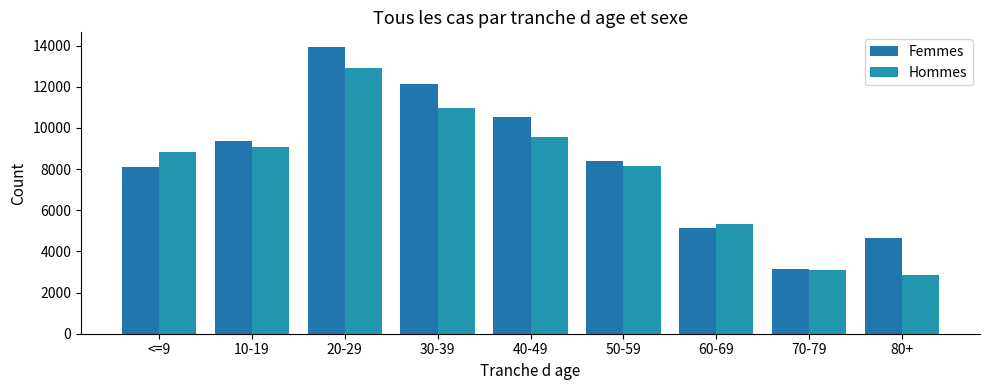

What is the difference between the second highest and second lowest values in the Hommes series?

7867